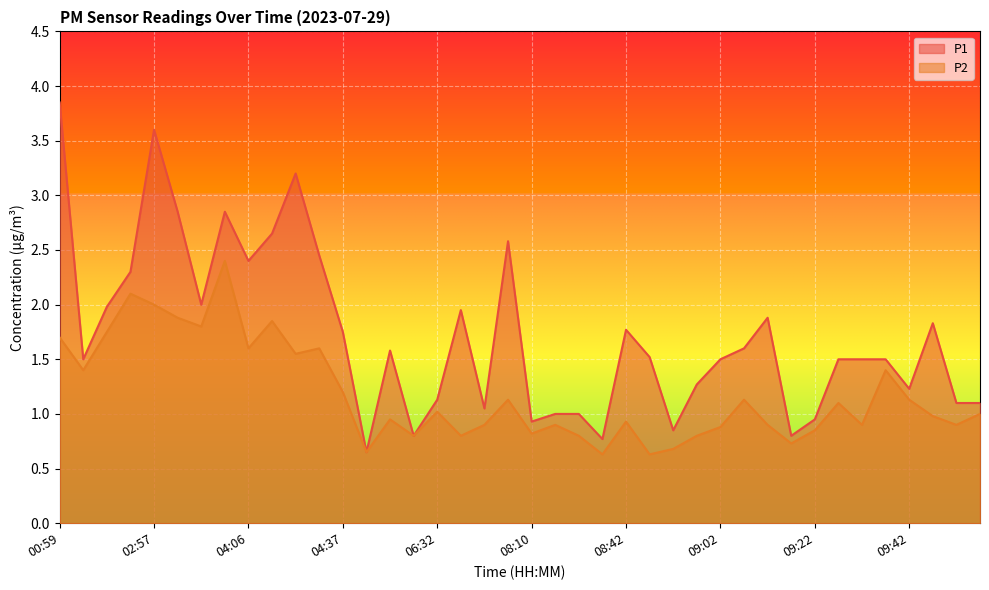

What is the difference between the maximum and minimum values in the P2 series?

1.8